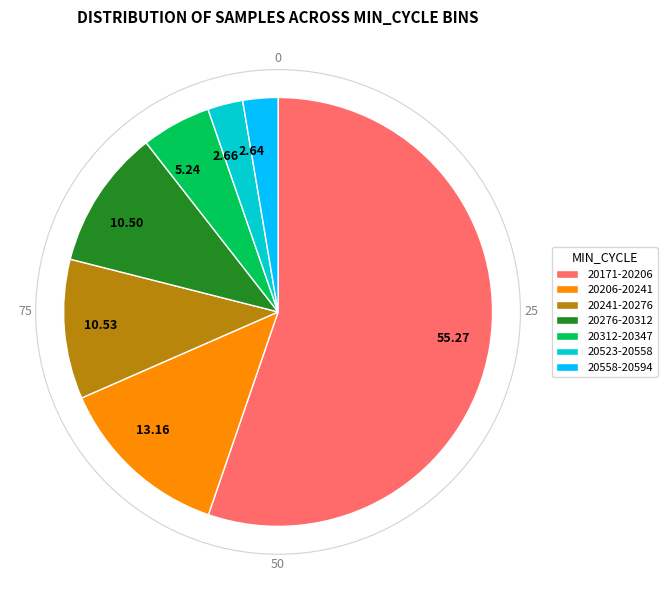

Is 2.64 the majority of the pie?

No